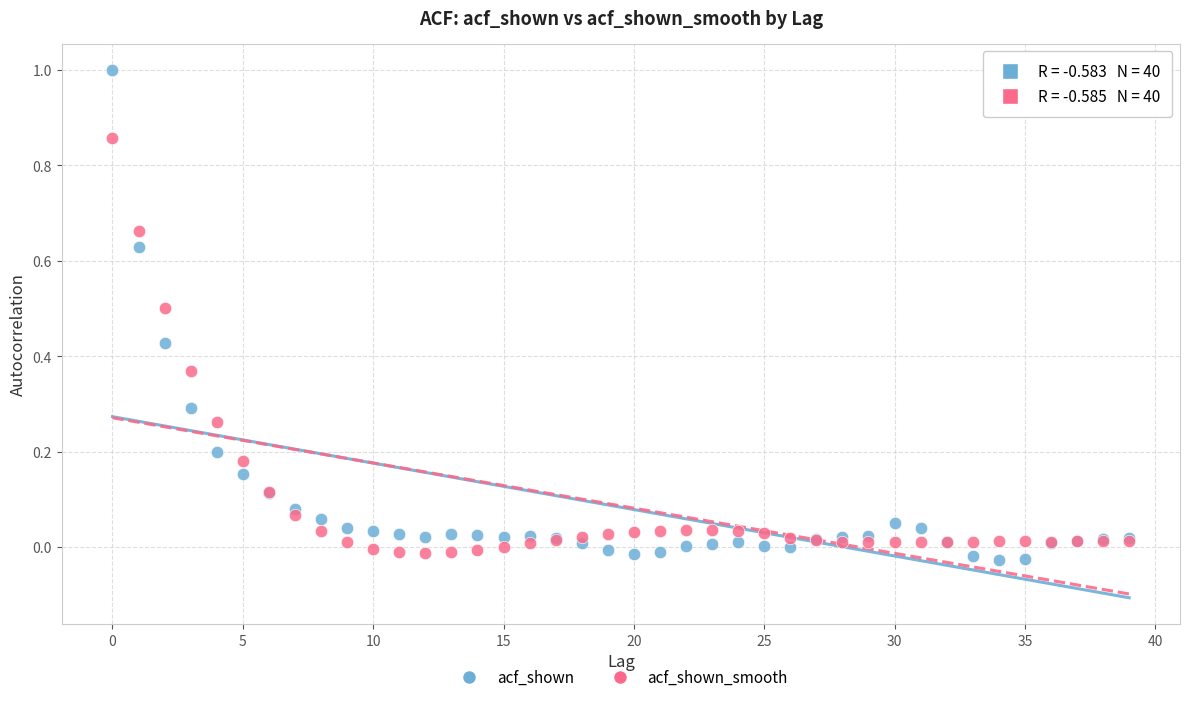

Which series contains the highest Y value?

acf_shown